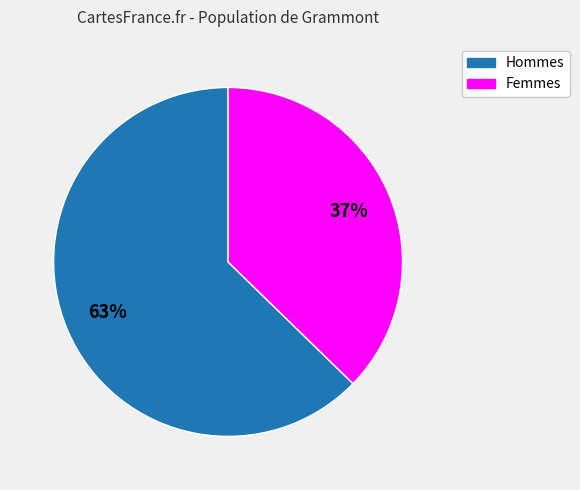

Is there any slice that represents more than half of the pie?

Yes